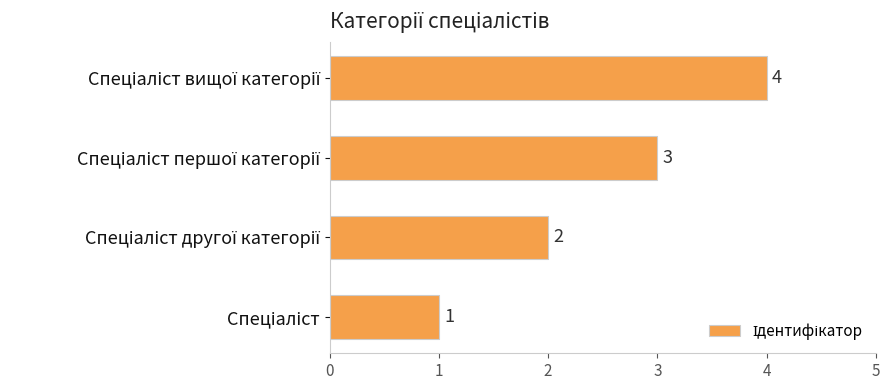

How many values are between 2 and 4?

3